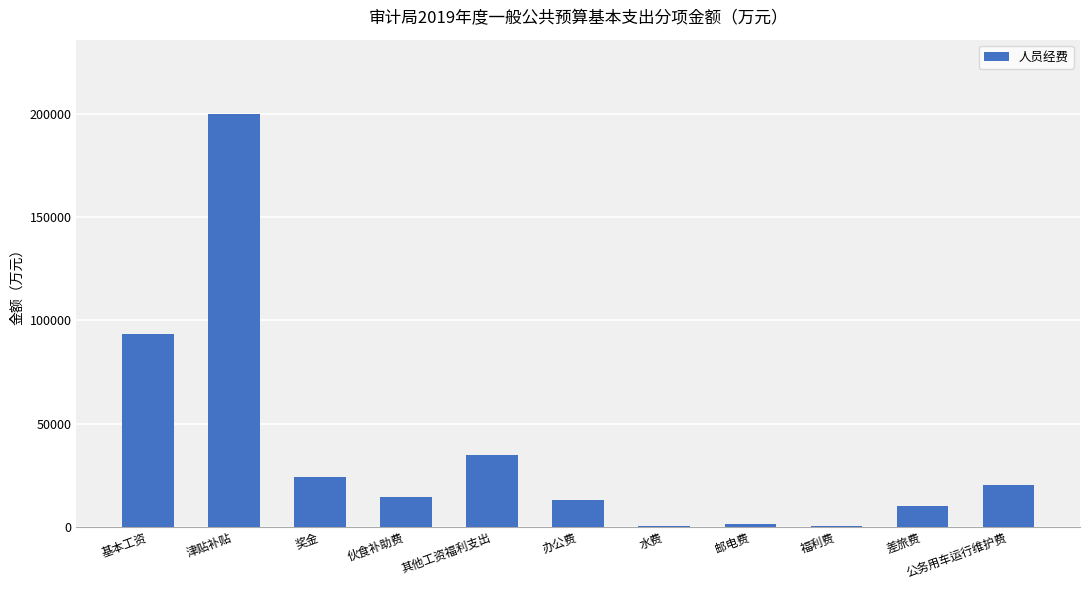

Does the chart contain stacked bars?

No